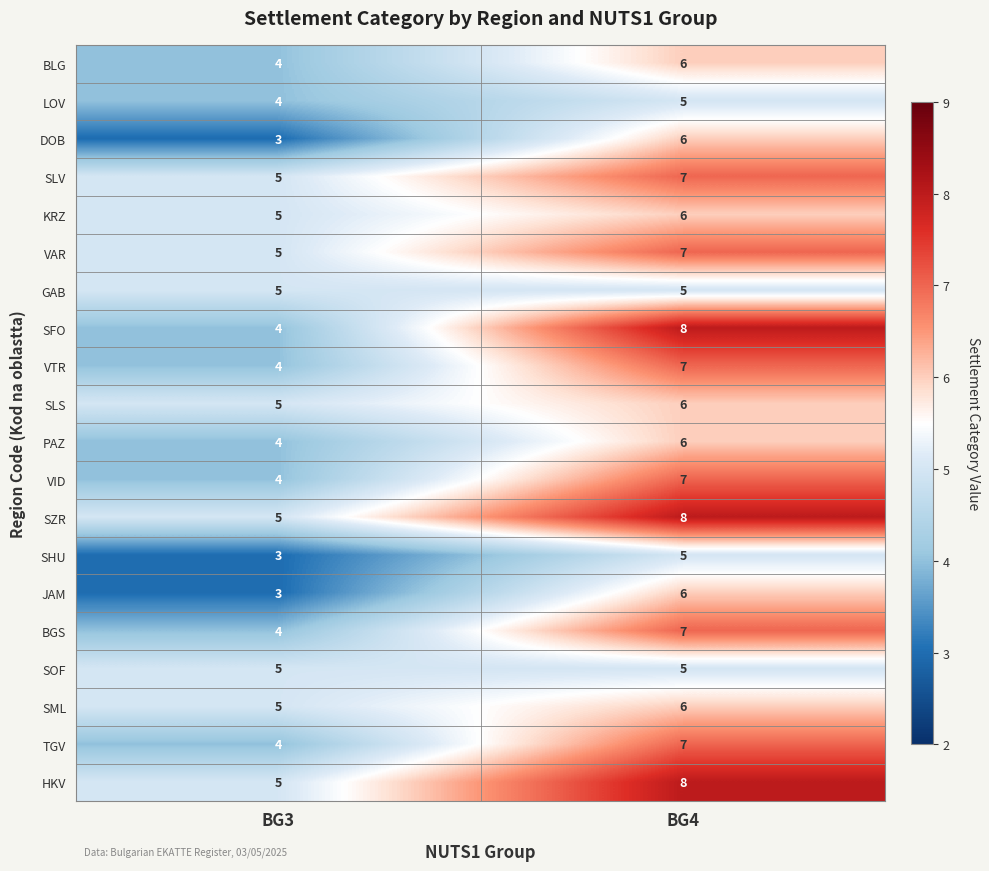

What is the approximate value of SZR at BG4?

8